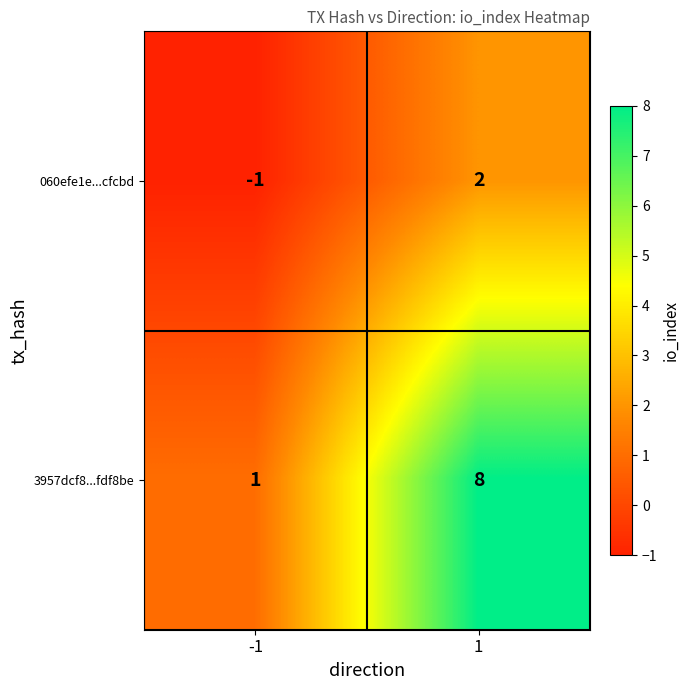

Rank the series at 1 from highest to lowest value.

3957dcf8...fdf8be, 060efe1e...cfcbd